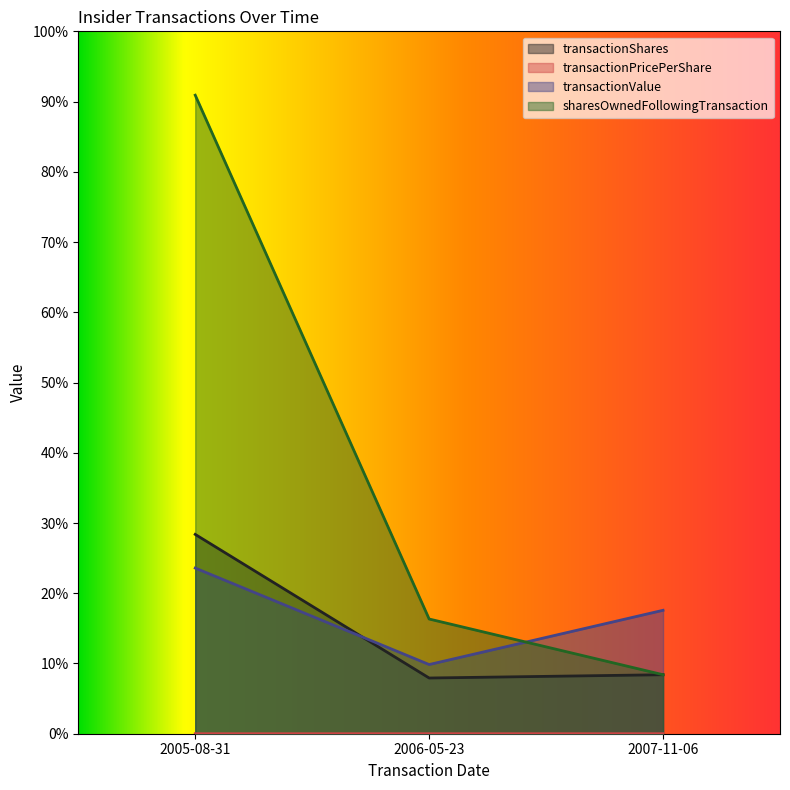

Between 2007-11-06 and 2006-05-23, which is larger?

2007-11-06